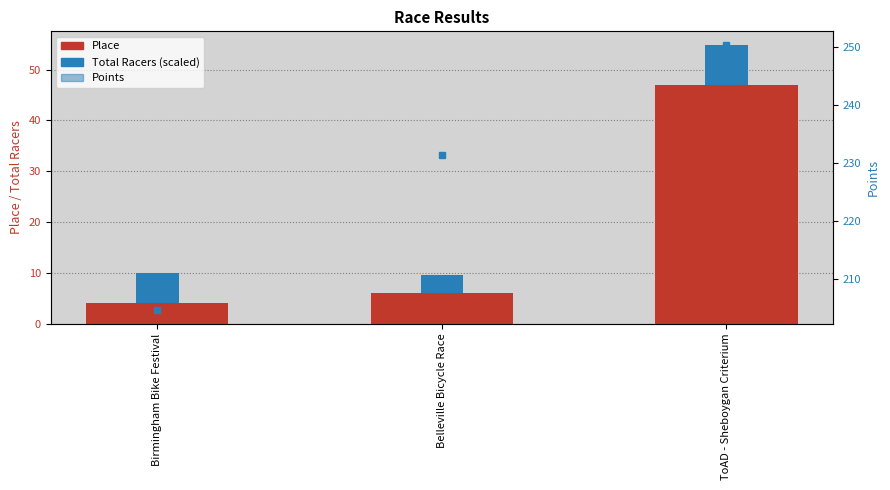

At how many categories does at least one series exceed 123?

3